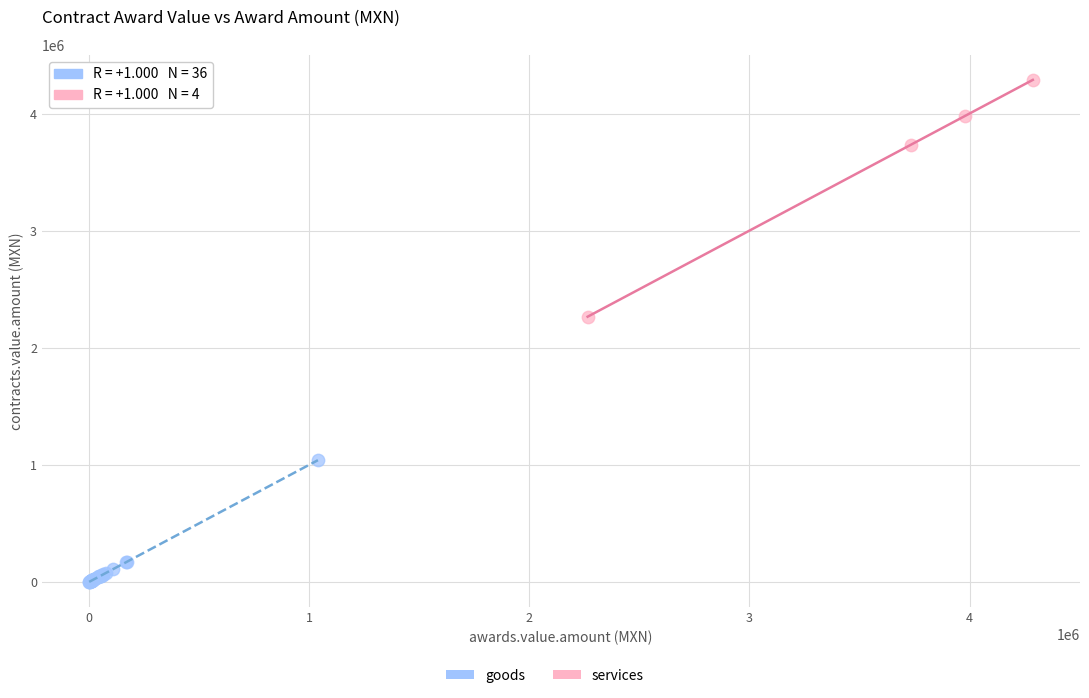

Which series reaches the minimum Y coordinate?

goods